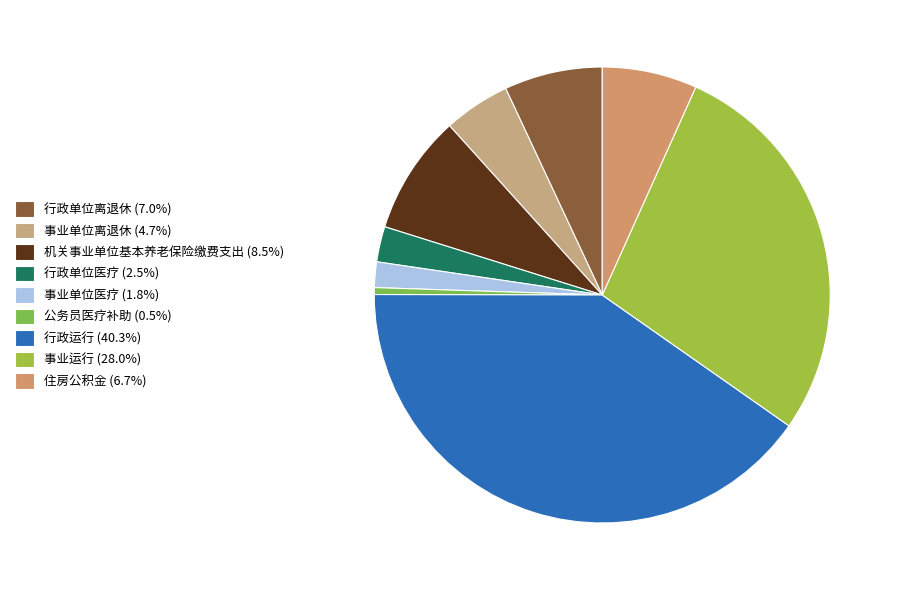

Which category has the biggest portion of the pie?

行政运行